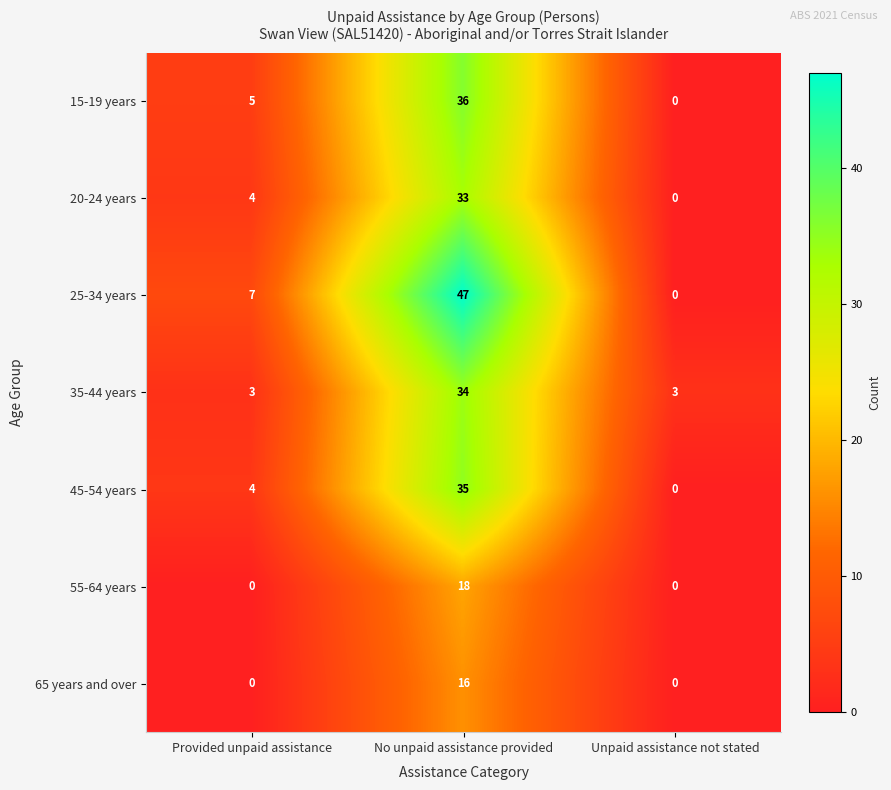

Which series has the largest total across all categories?

25-34 years